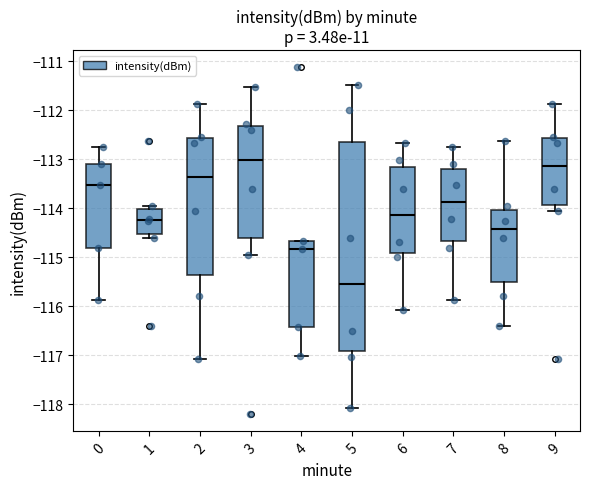

Reading left to right, read every box against the y-axis: the position of its median line, the range the box covers, and the ends of its whiskers. The values are not printed on the chart, so give them approximately, as read against the axis.

0: median -113.5, box -114.8 to -113.1, whiskers -115.9 to -112.7
1: median -114.2, box -114.5 to -114.0, whiskers -114.6 to -114.0 (just above the box's upper edge)
2: median -113.4, box -115.4 to -112.6, whiskers -117.1 to -111.9
3: median -113.0, box -114.6 to -112.3, whiskers -114.9 to -111.5
4: median -114.8, box -116.4 to -114.7, whiskers -117.0 to -114.7
5: median -115.6, box -116.9 to -112.6, whiskers -118.1 to -111.5
6: median -114.1, box -114.9 to -113.2, whiskers -116.1 to -112.7
7: median -113.9, box -114.7 to -113.2, whiskers -115.9 to -112.7
8: median -114.4, box -115.5 to -114.0, whiskers -116.4 to -112.6
9: median -113.1, box -113.9 to -112.6, whiskers -114.0 to -111.9